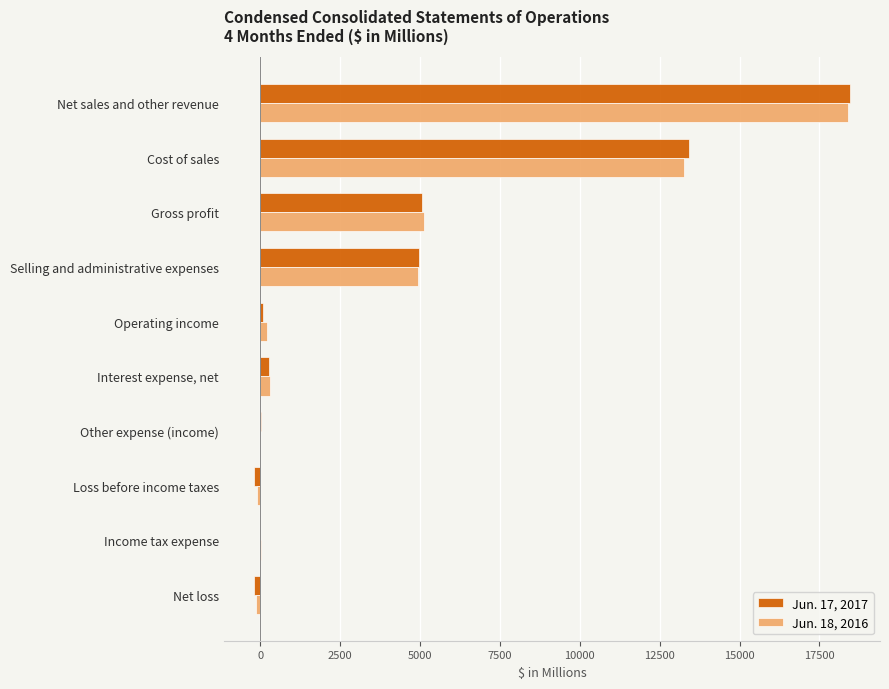

At which label does Jun. 18, 2016 reach its peak?

Net sales and other revenue